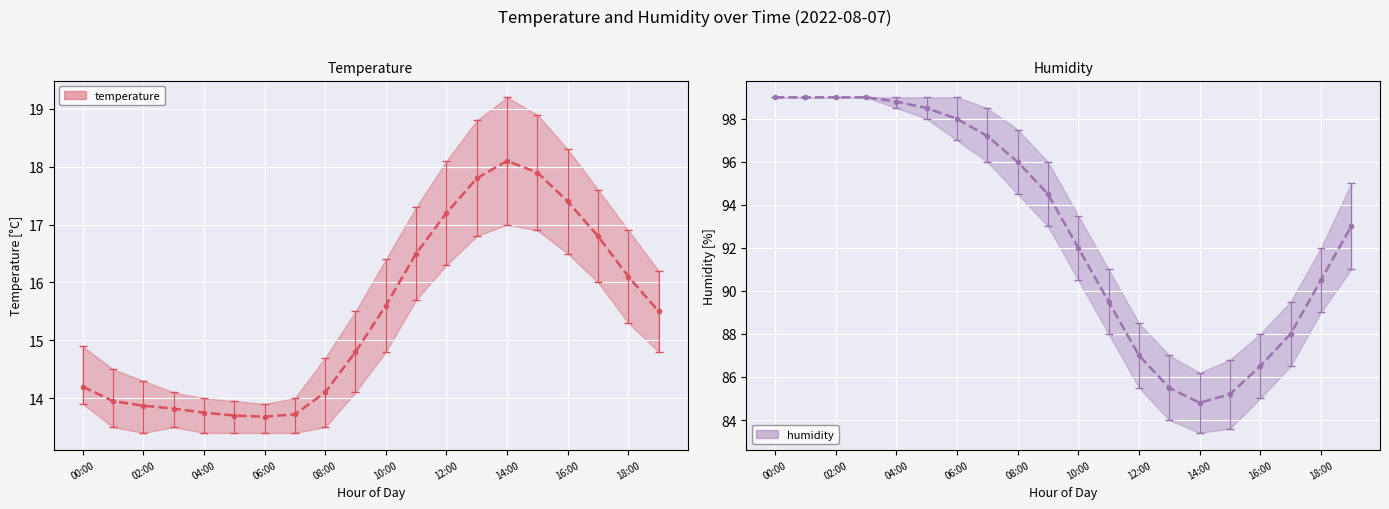

In temperature mean, how many points are higher than both neighbors (excluding endpoints)?

1